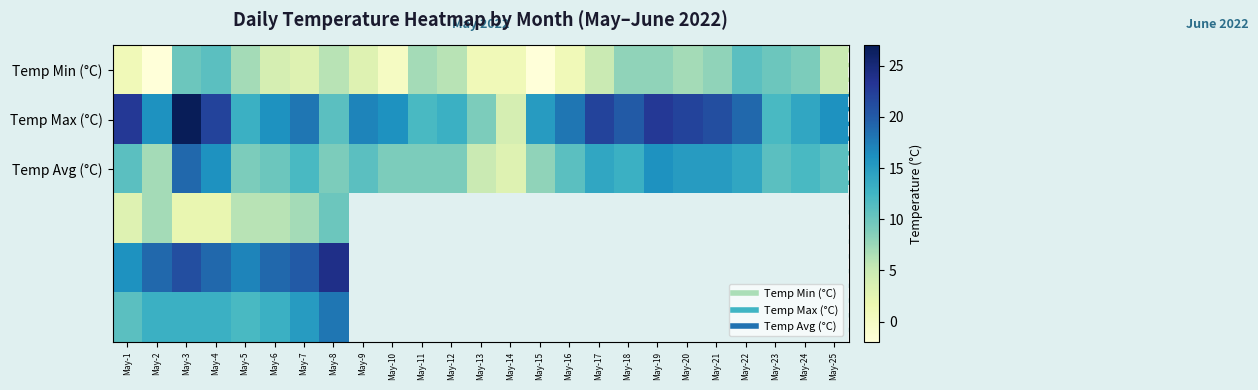

The Temp Max (°C) series shows 7.5 at May-10. True or false?

False